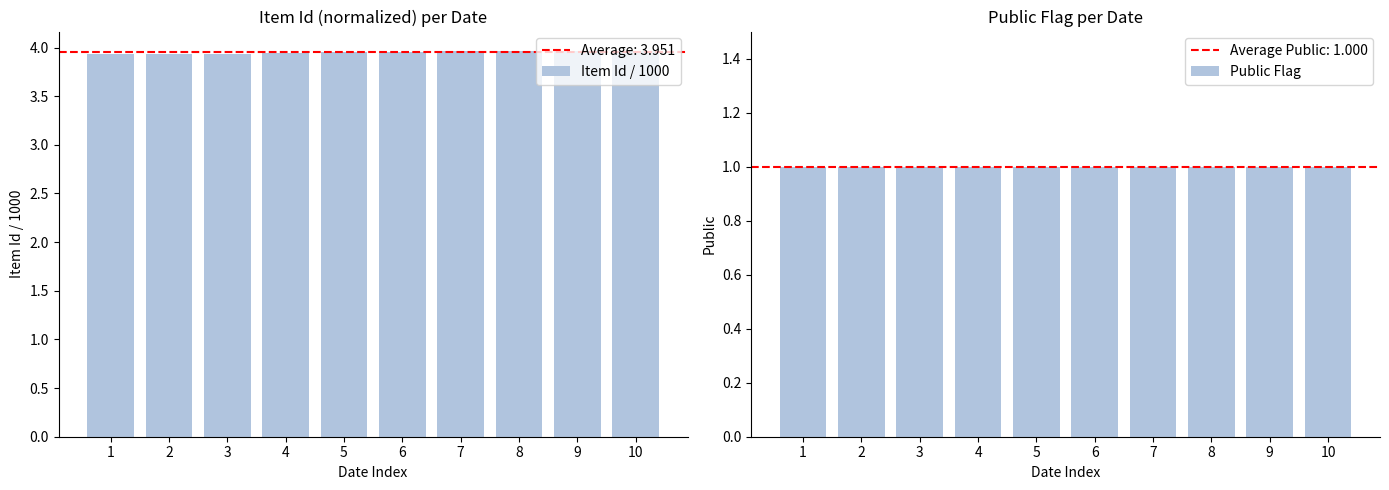

The Item Id / 1000 series shows 3.9 at 2. True or false?

True